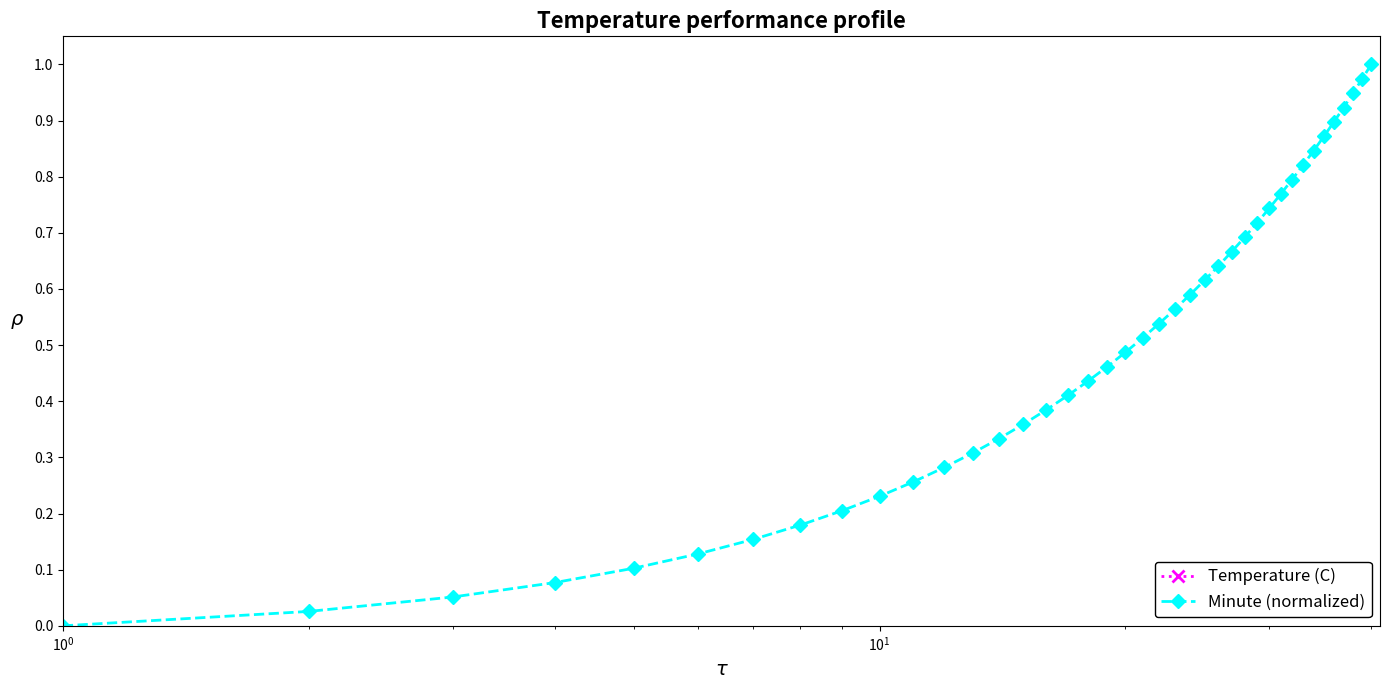

Which series has the largest range (max minus min)?

Minute (normalized)